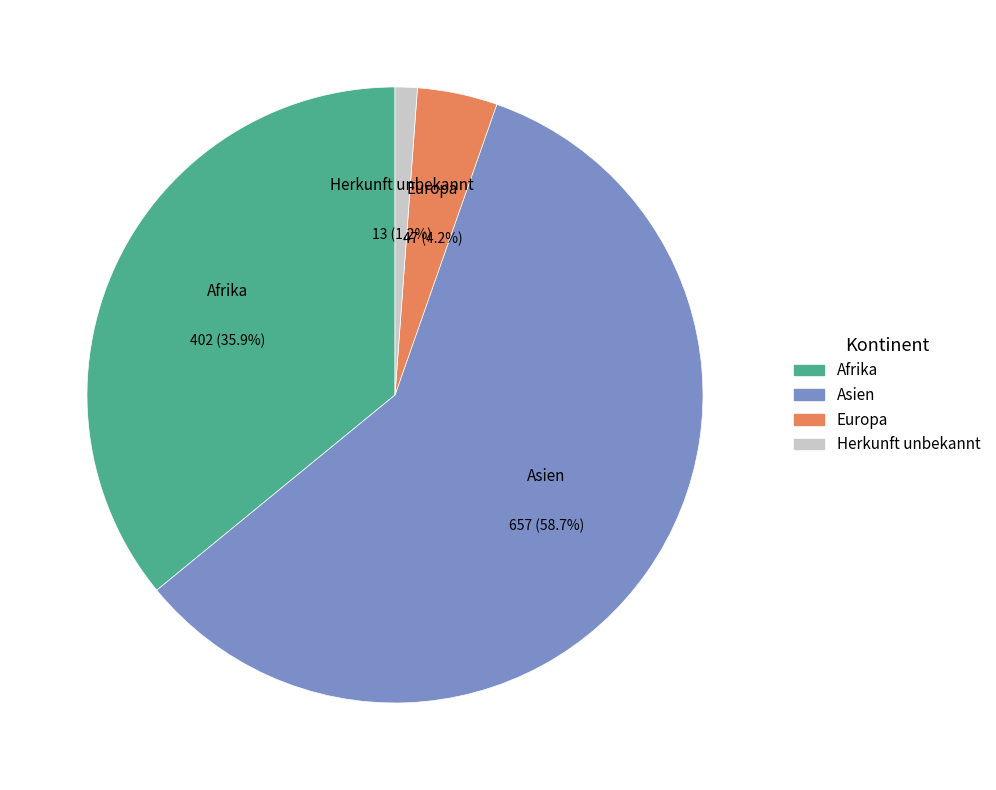

Which slice is the smallest?

Herkunft unbekannt